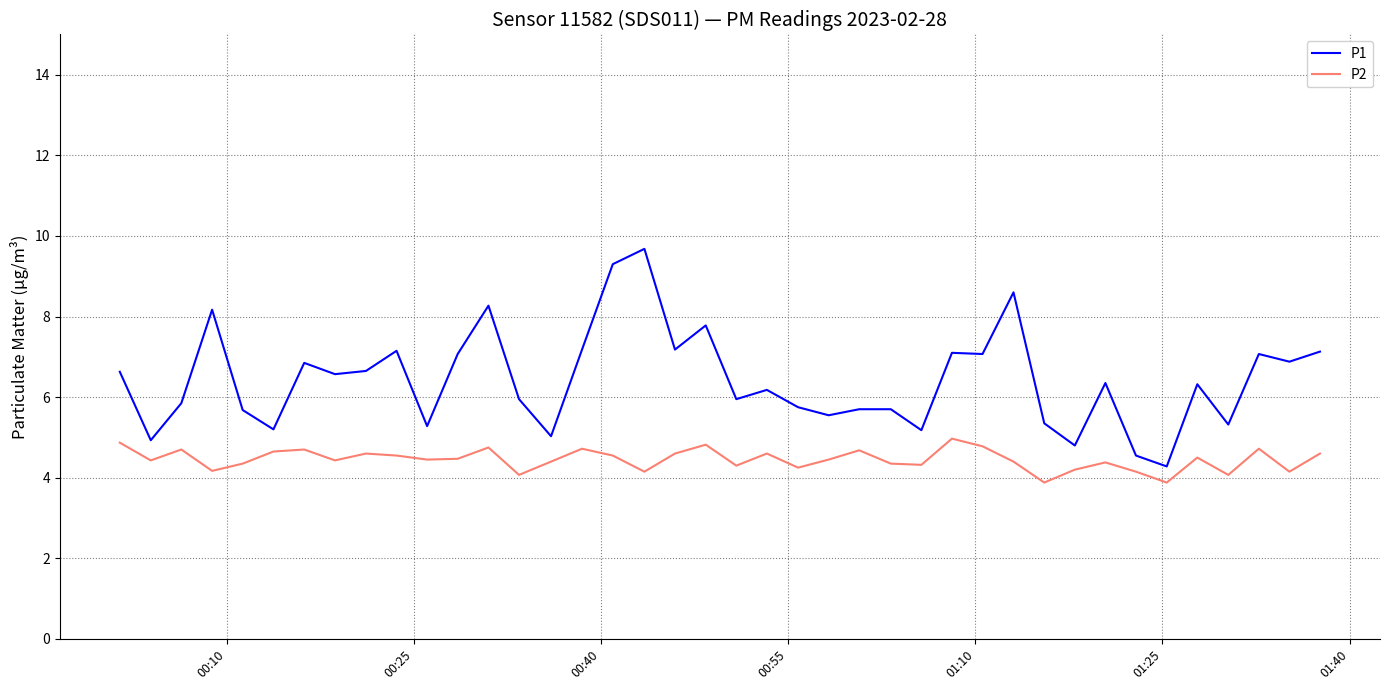

What is the smallest value displayed?

3.9